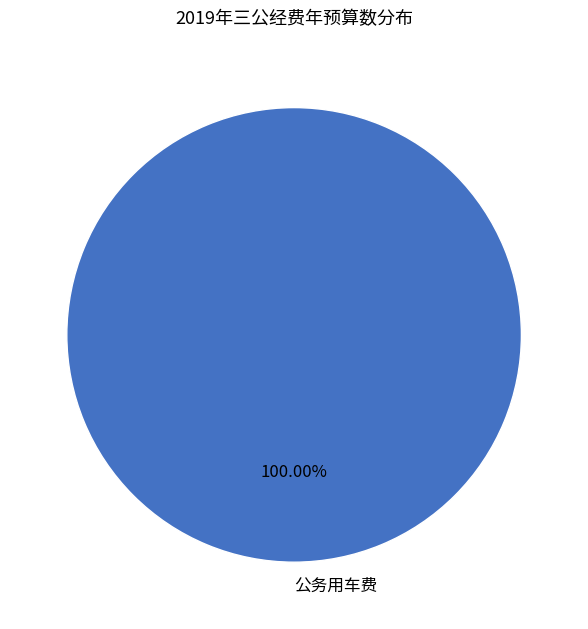

True or false: 公务用车费 accounts for 89% of the total.

False